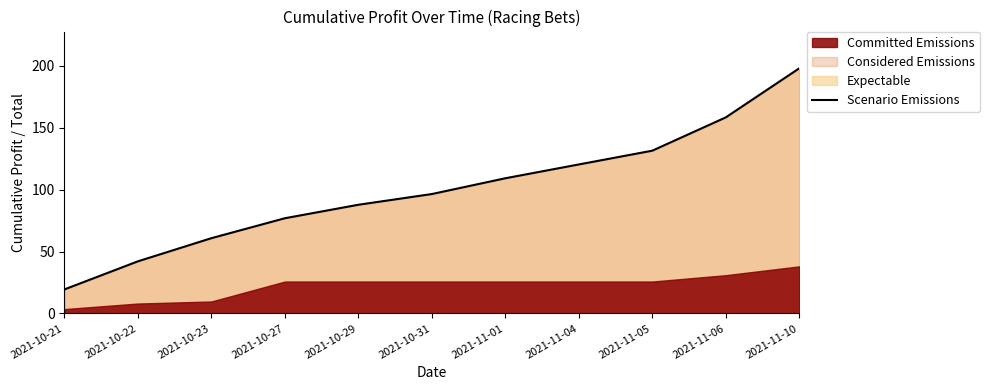

Which label corresponds to the smallest value in the chart?

2021-10-21